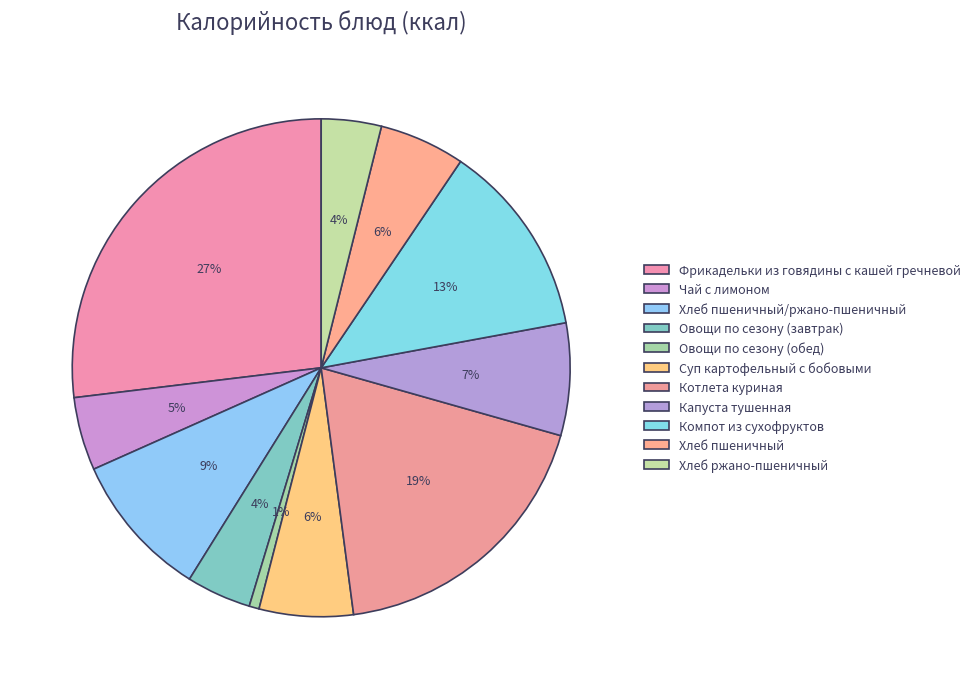

Which slice is the smallest?

Овощи по сезону (обед)